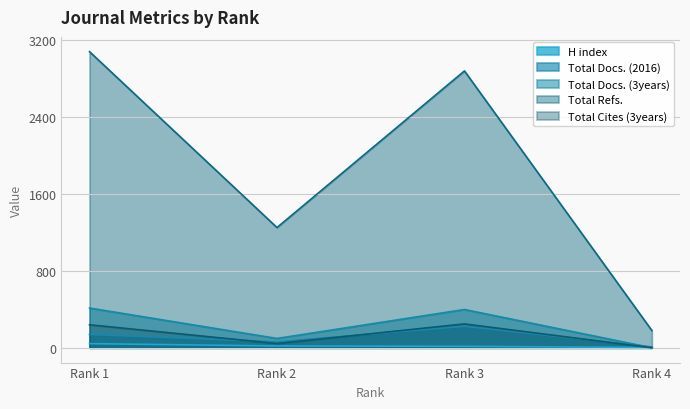

List the series in order of their peak value, lowest first.

H index, Total Docs. (2016), Total Cites (3years), Total Docs. (3years), Total Refs.